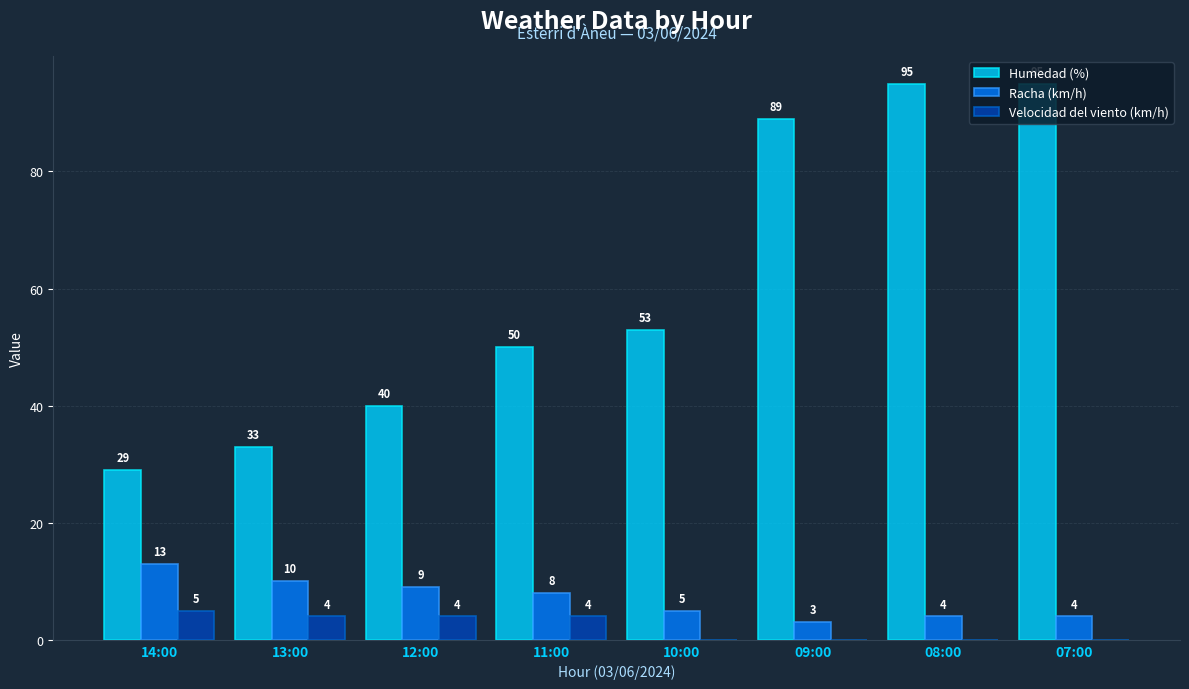

True or false: Velocidad del viento (km/h) has a value of 0 at 09:00.

True